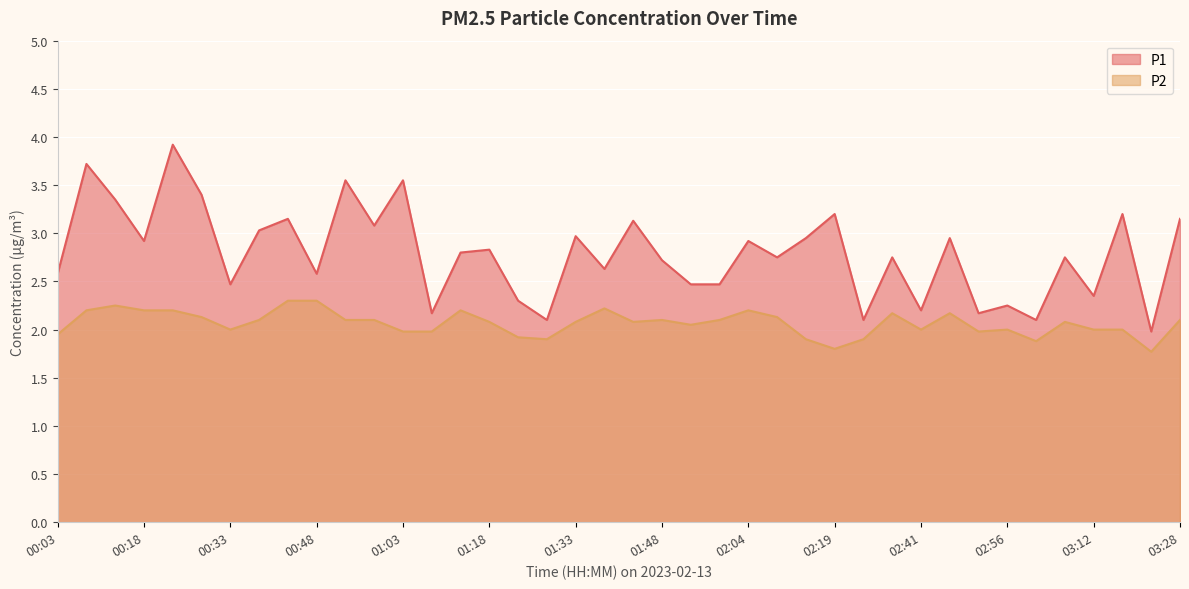

How many values in the P2 series exceed 2?

24